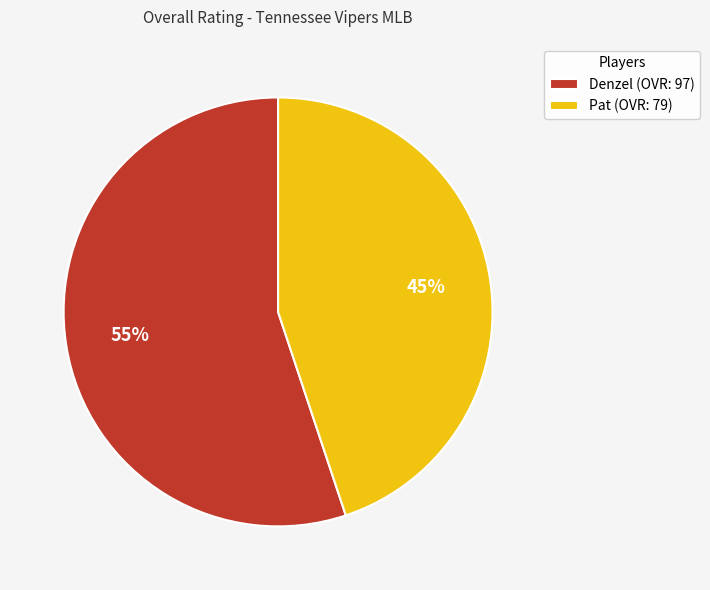

Do Pat and Denzel together represent more than half of the pie?

Yes